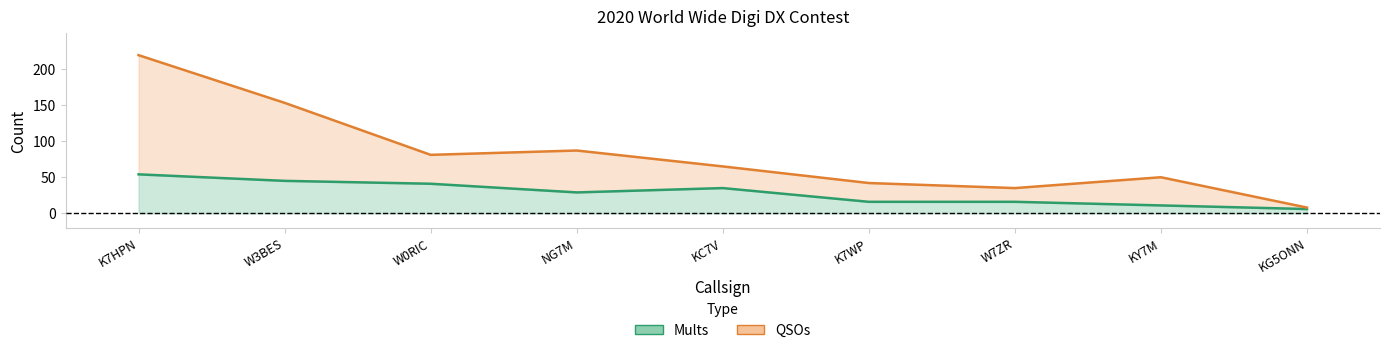

How many values in the Mults series are below 29?

4